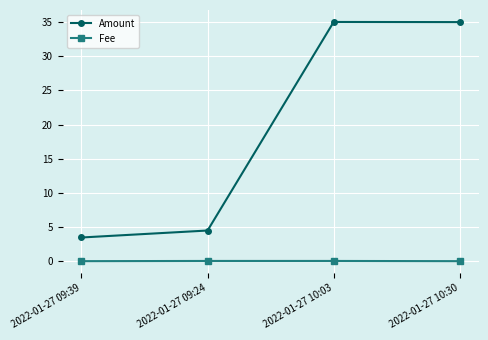

What is the approximate value of Amount at 2022-01-27 10:03?

35.0